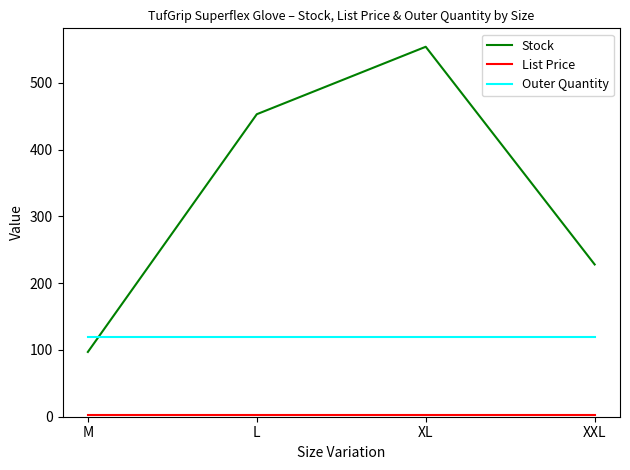

At which category is the sum across all series the highest?

XL